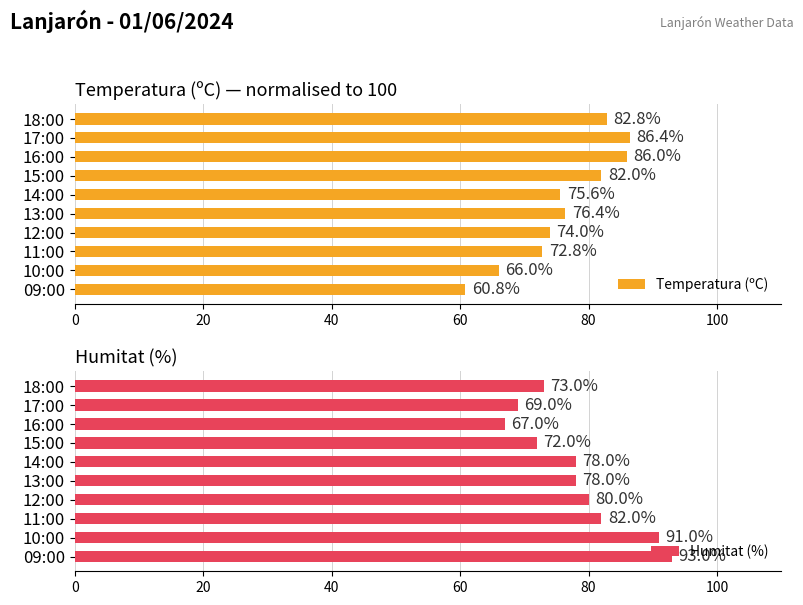

Are the bars horizontal?

Yes